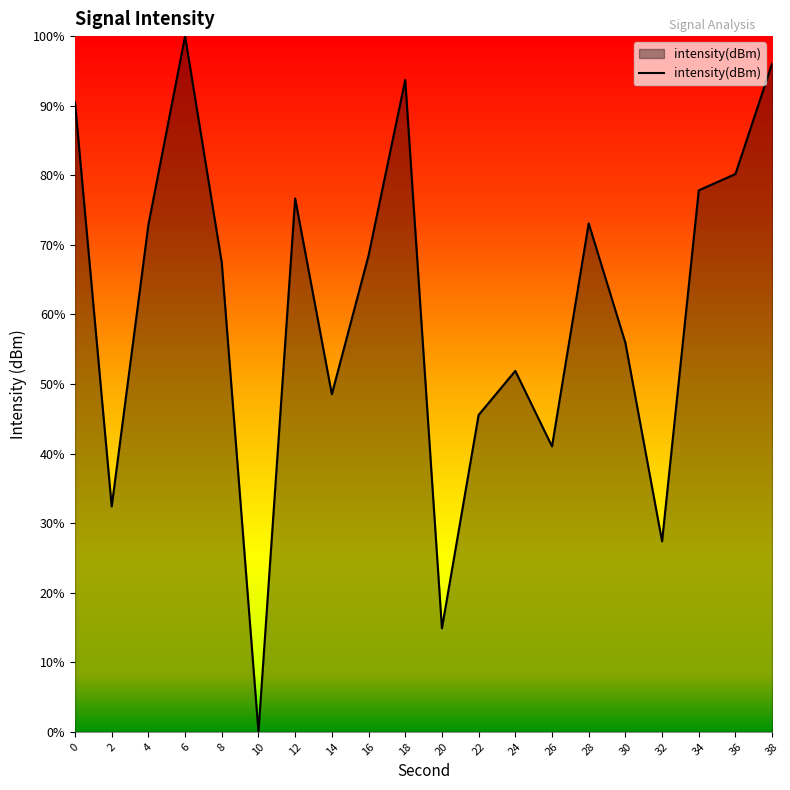

Does the chart have visible grid lines?

No